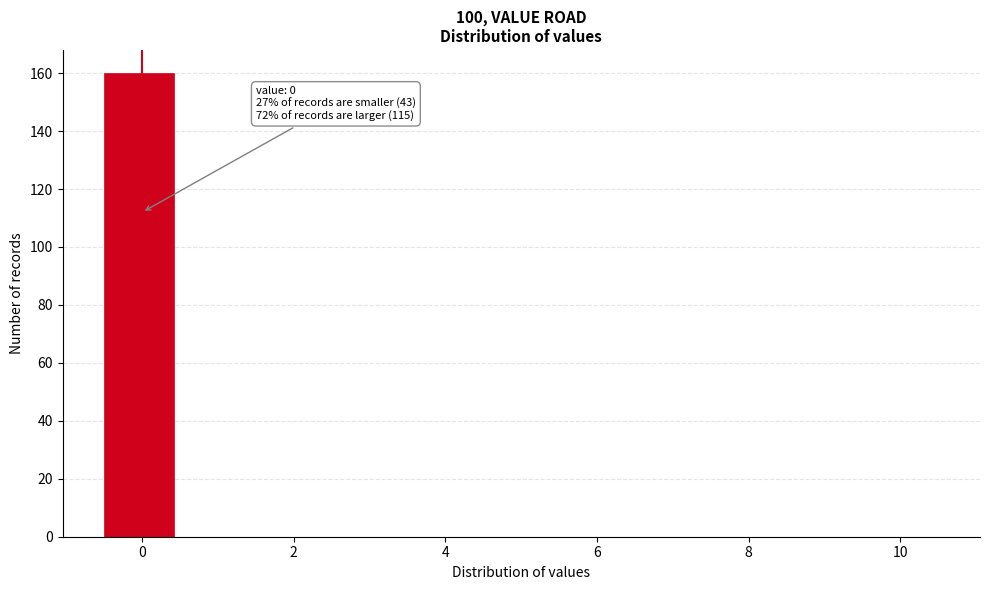

Over which range of the x-axis is the bar tallest?

-0.4 to 0.4